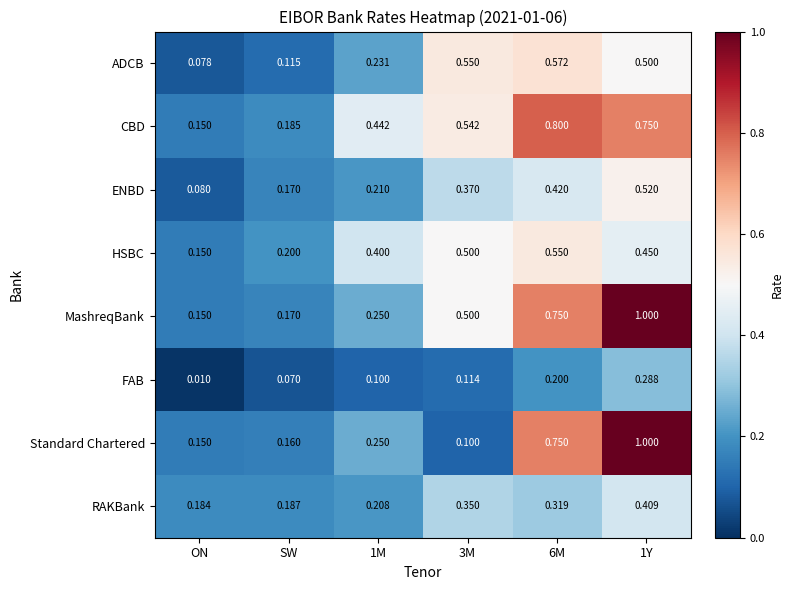

Which series has the largest range (max minus min)?

Standard Chartered